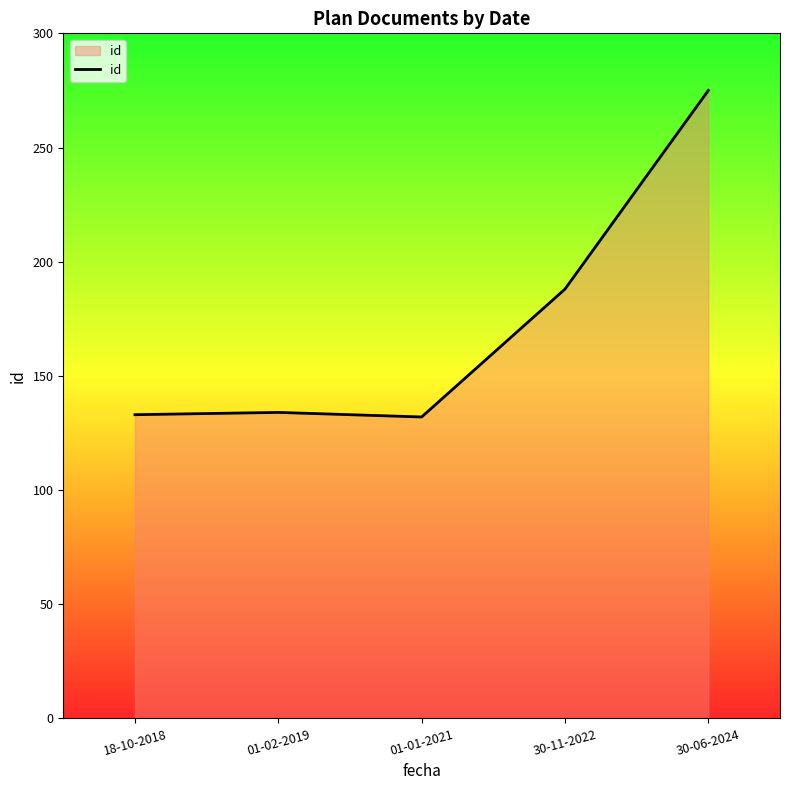

The chart shows a value of 78 at 30-11-2022. True or false?

False